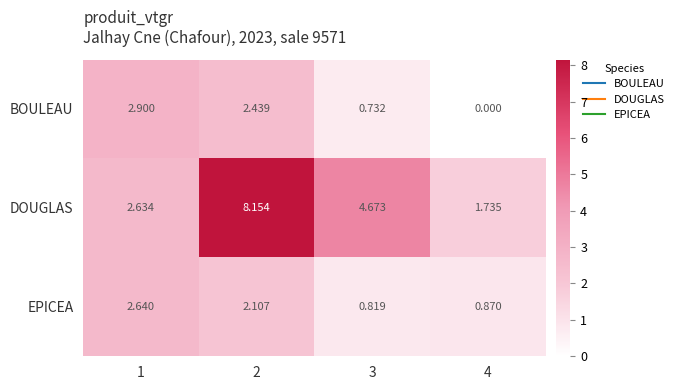

Rank the series by their maximum value, from lowest to highest.

EPICEA, BOULEAU, DOUGLAS